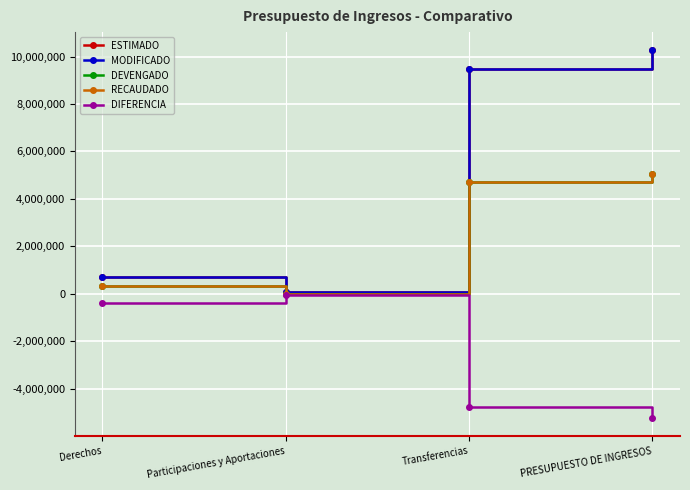

What is the value of the RECAUDADO point at the 4th from the left?

5031522.0